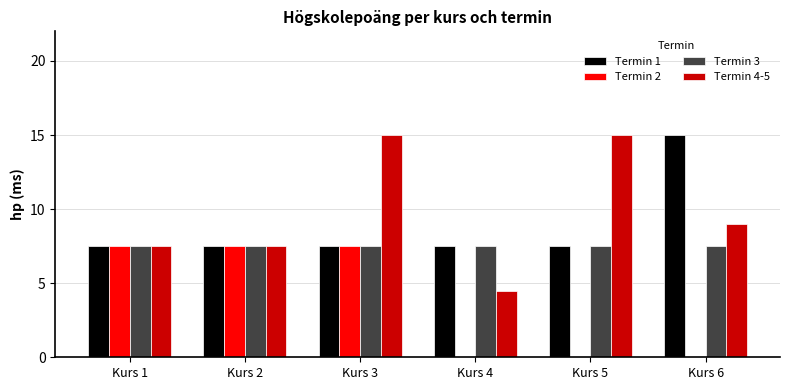

What is the total value across all series at Kurs 1?

30.0